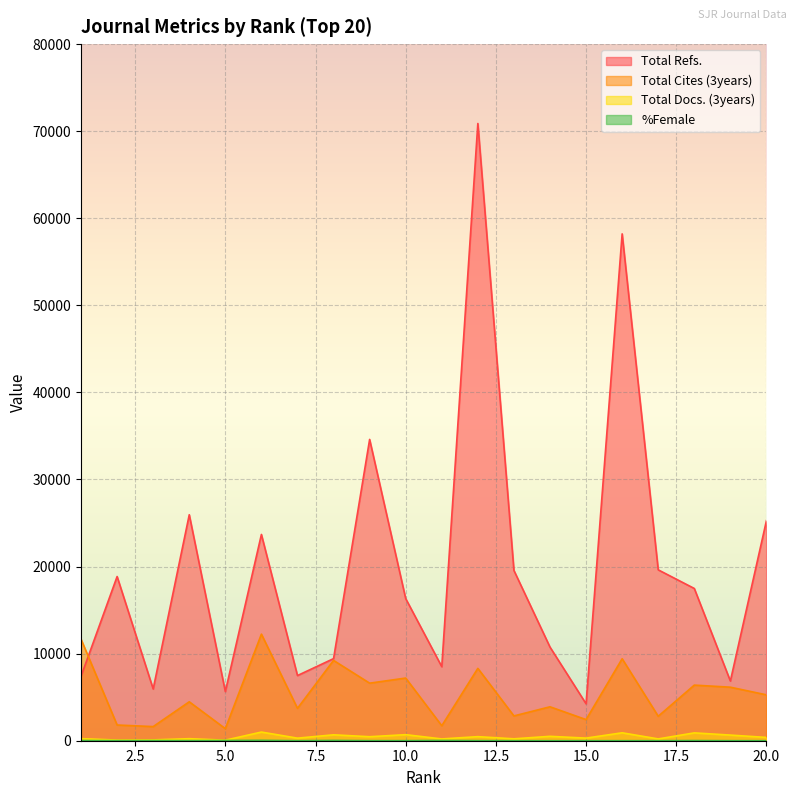

Which series has the largest range (max minus min)?

Total Refs.